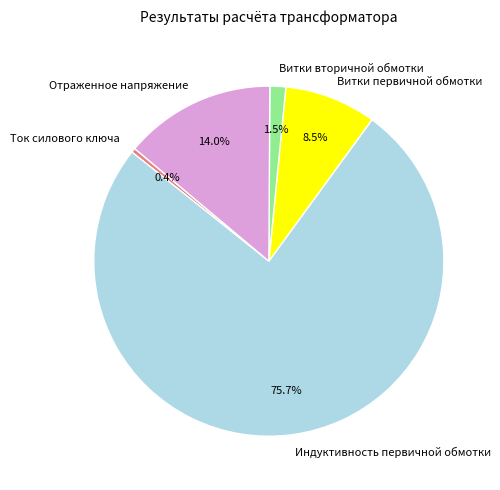

How many segments does this pie chart have?

5